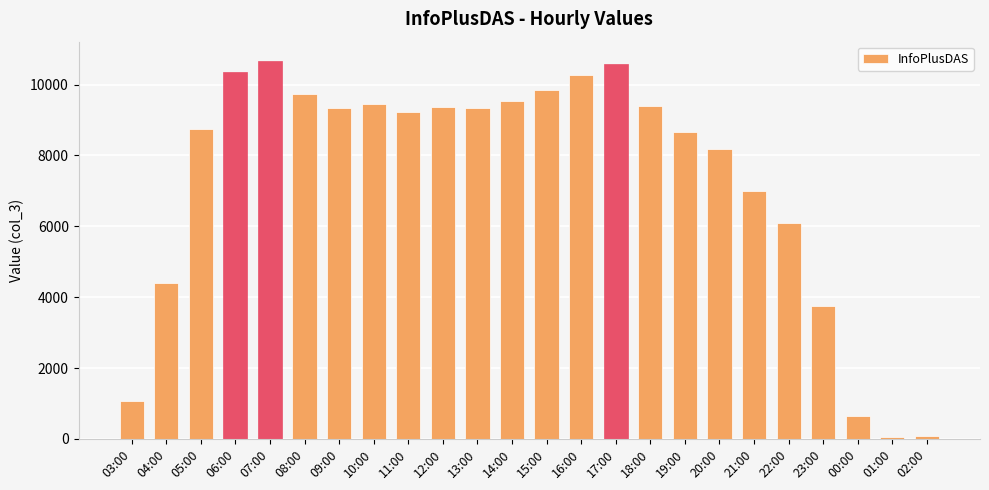

What is the label of the 13th bar from the left?

15:00